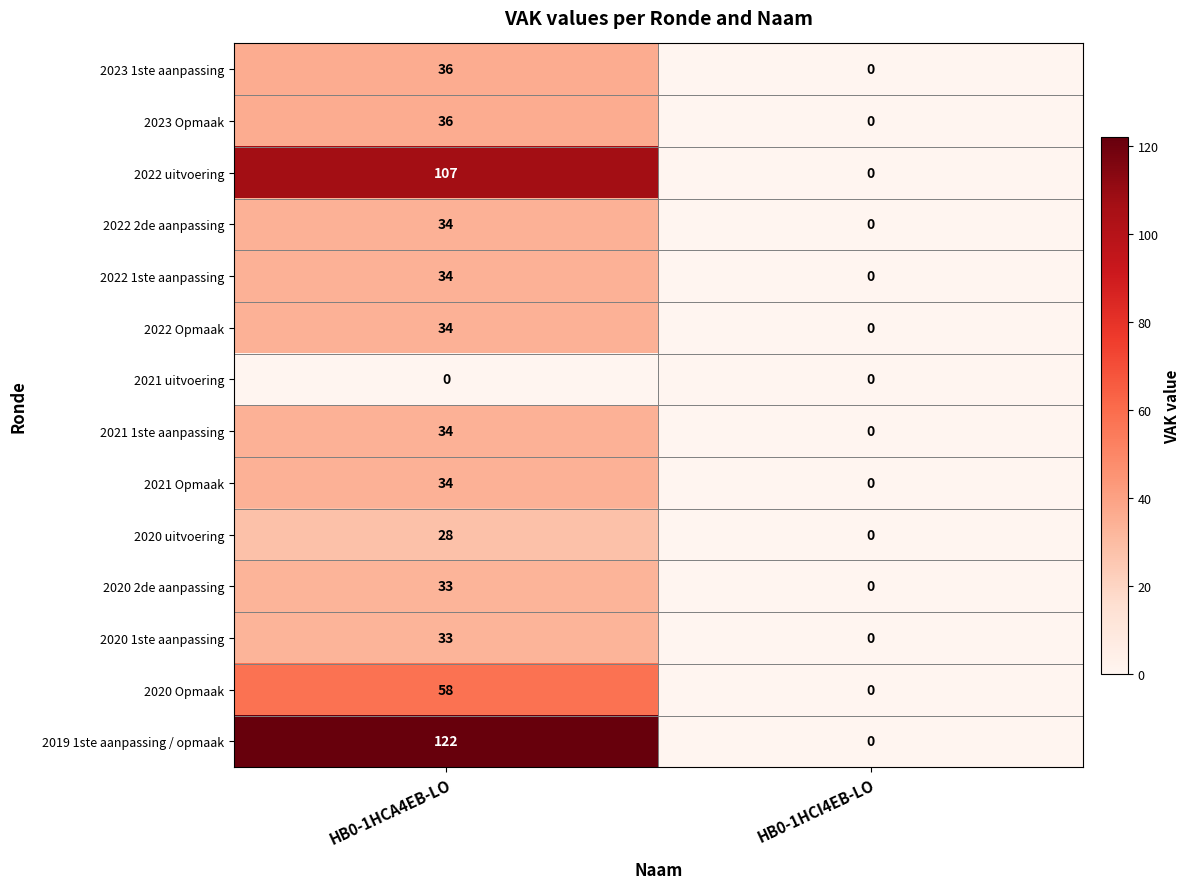

What is the greatest value displayed?

122